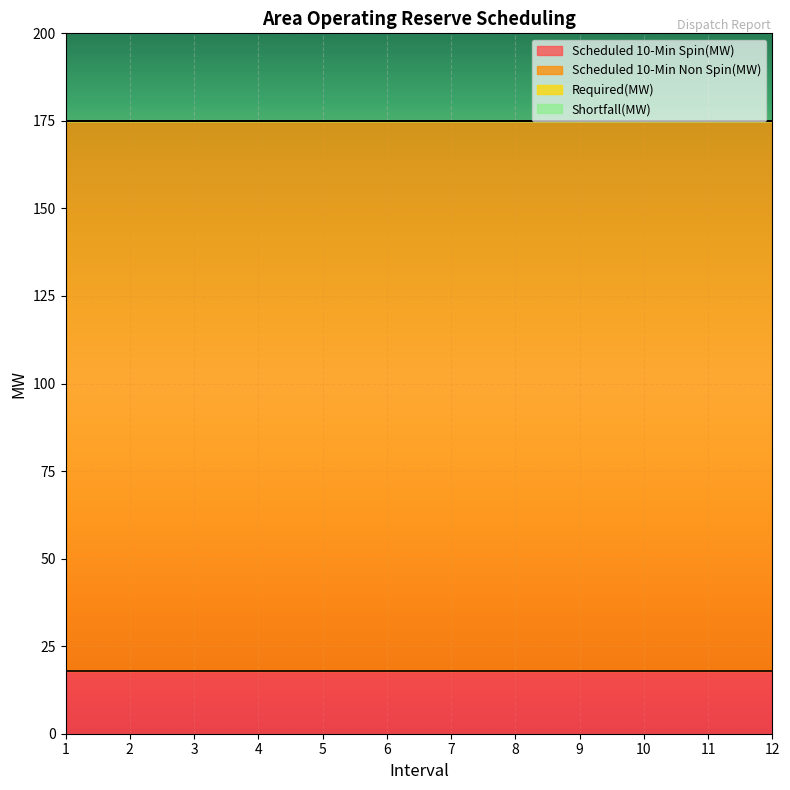

At which label does Scheduled 10-Min Spin(MW) reach its peak?

1